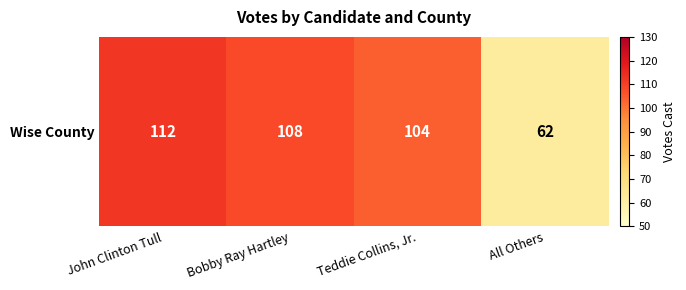

Which has a higher value, John Clinton Tull or All Others?

John Clinton Tull